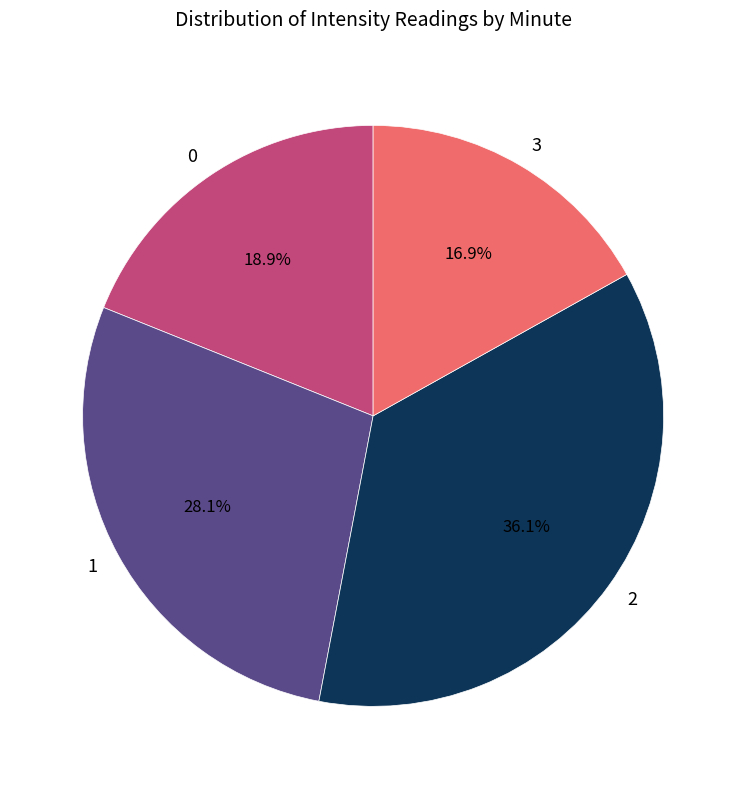

Count the number of slices in the pie.

4